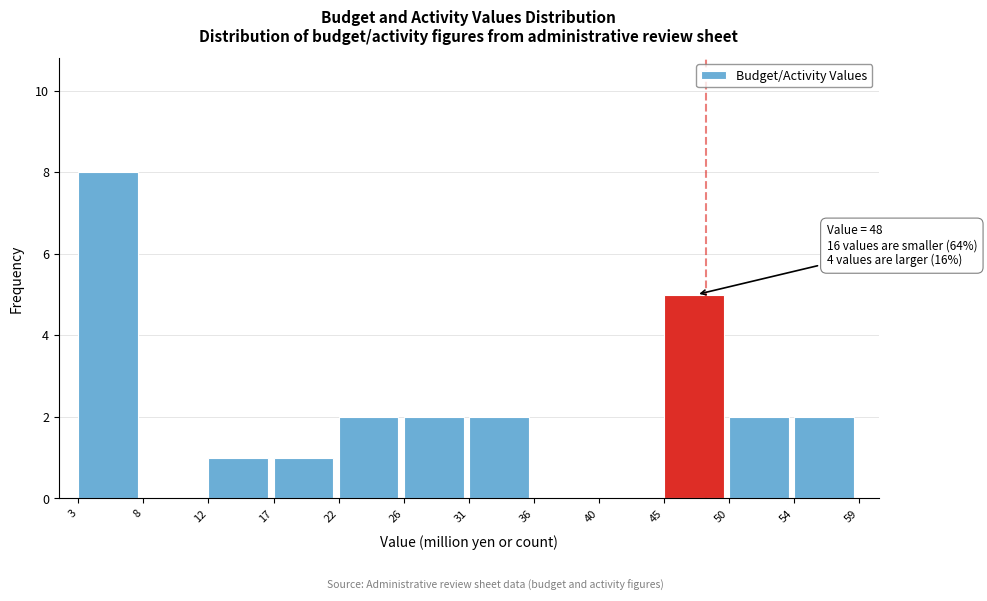

Which range on the x-axis has the tallest bar?

3 to 8